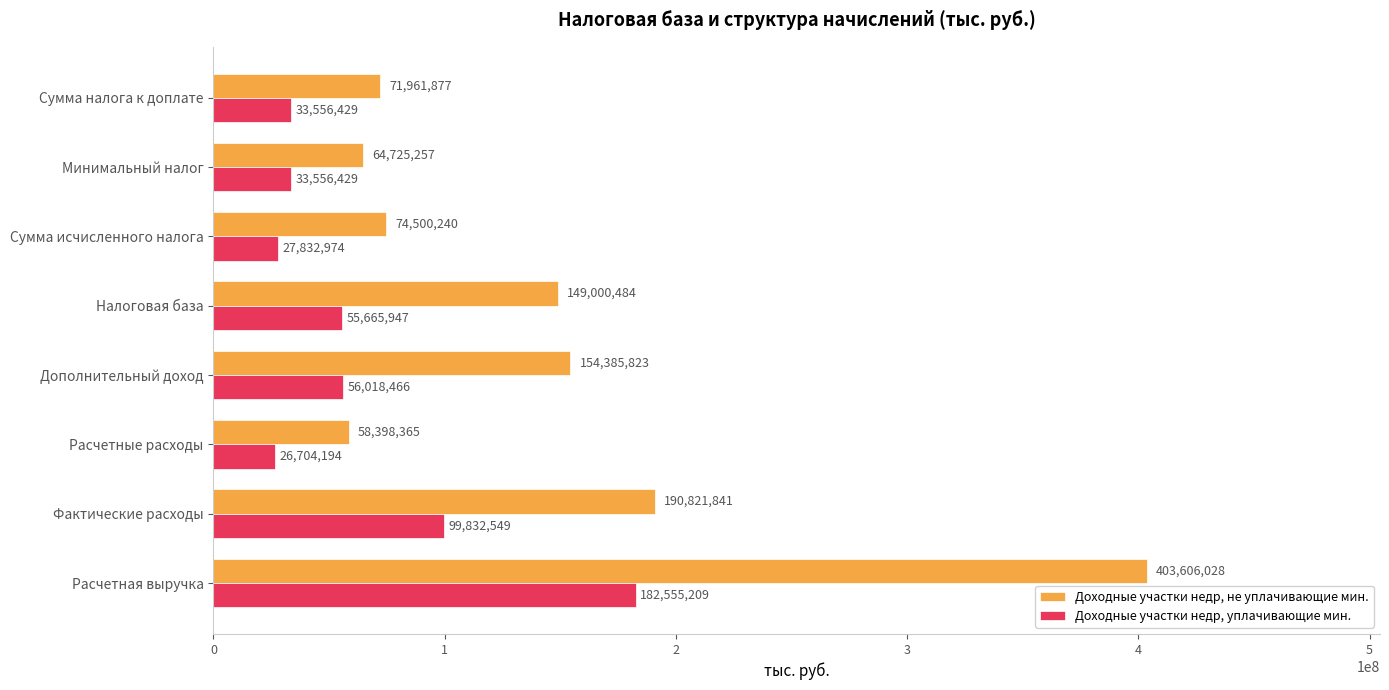

Is the value of Доходные участки недр, уплачивающие мин. at Сумма налога к доплате greater than the value of Доходные участки недр, не уплачивающие мин. at Расчетная выручка?

No